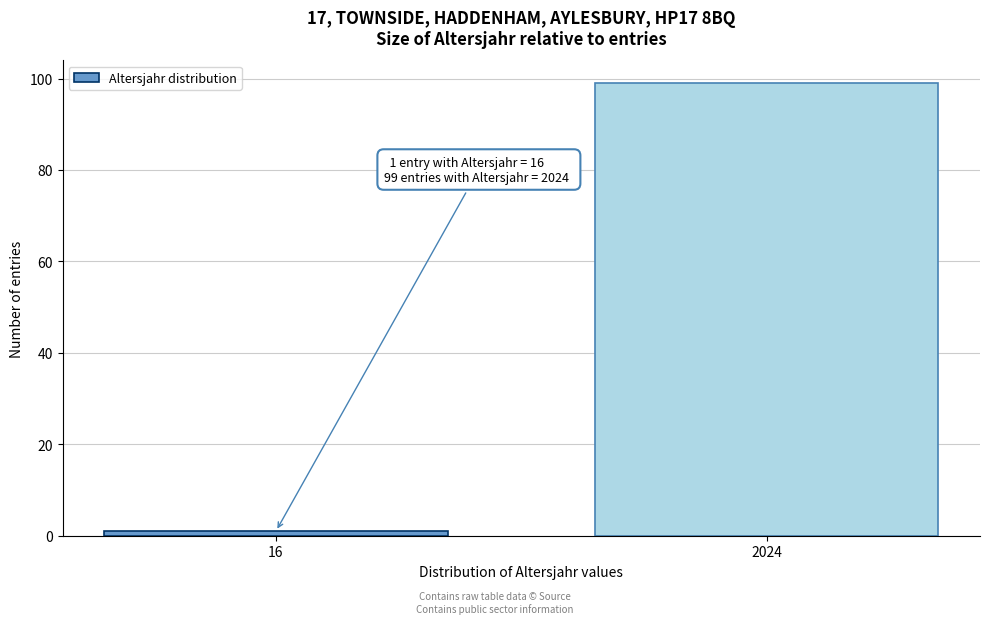

Reading right to left, extract all data points from this chart.

2024=99	16=1